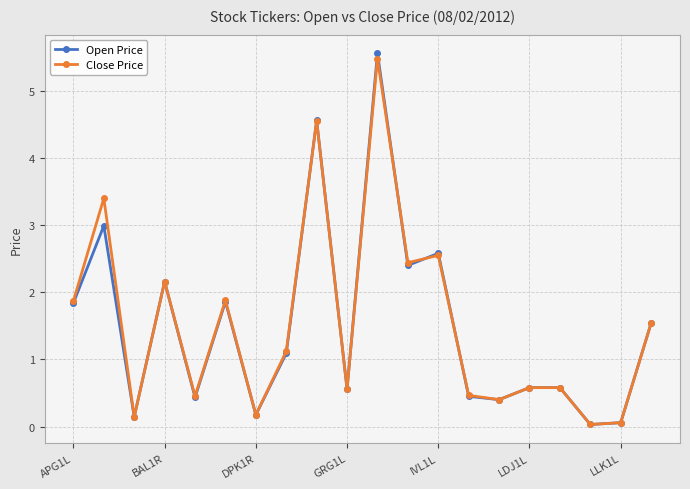

How many interior local valleys does the Open Price series have?

7